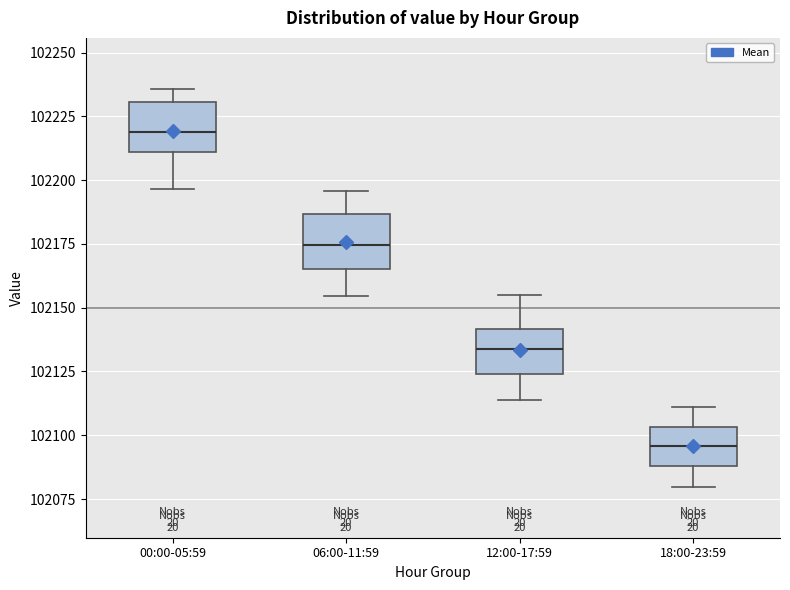

Which box's median line is the lowest?

18:00-23:59